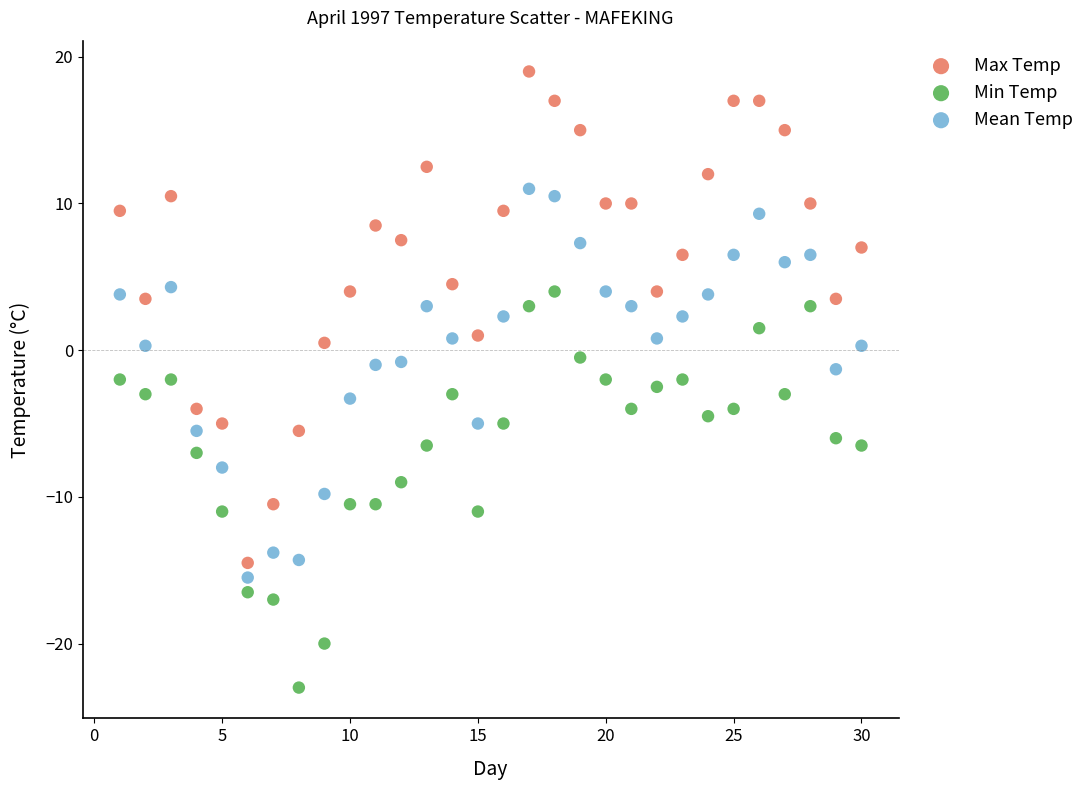

Across all data points, what is the range of Y values (max minus min)?

42.0